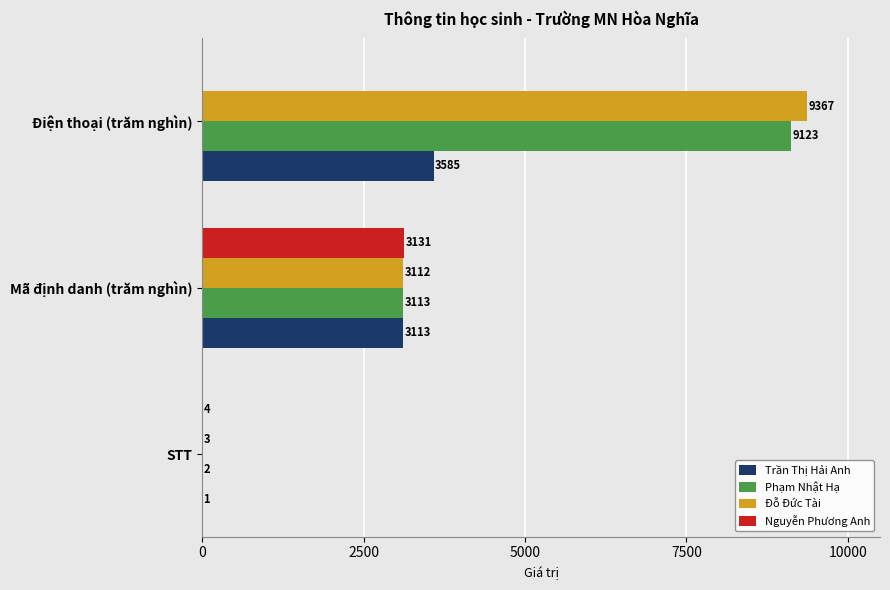

What is the sum of the Trần Thị Hải Anh values at Mã định danh (trăm nghìn) and STT?

3114